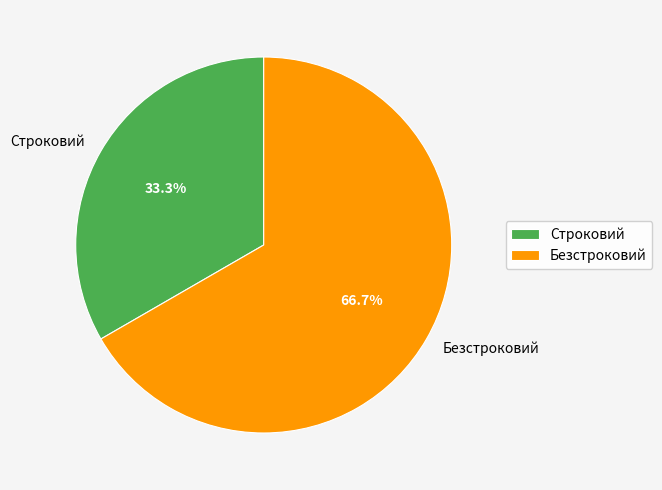

To the nearest percent, what is the difference between the largest and smallest slice percentages?

33%